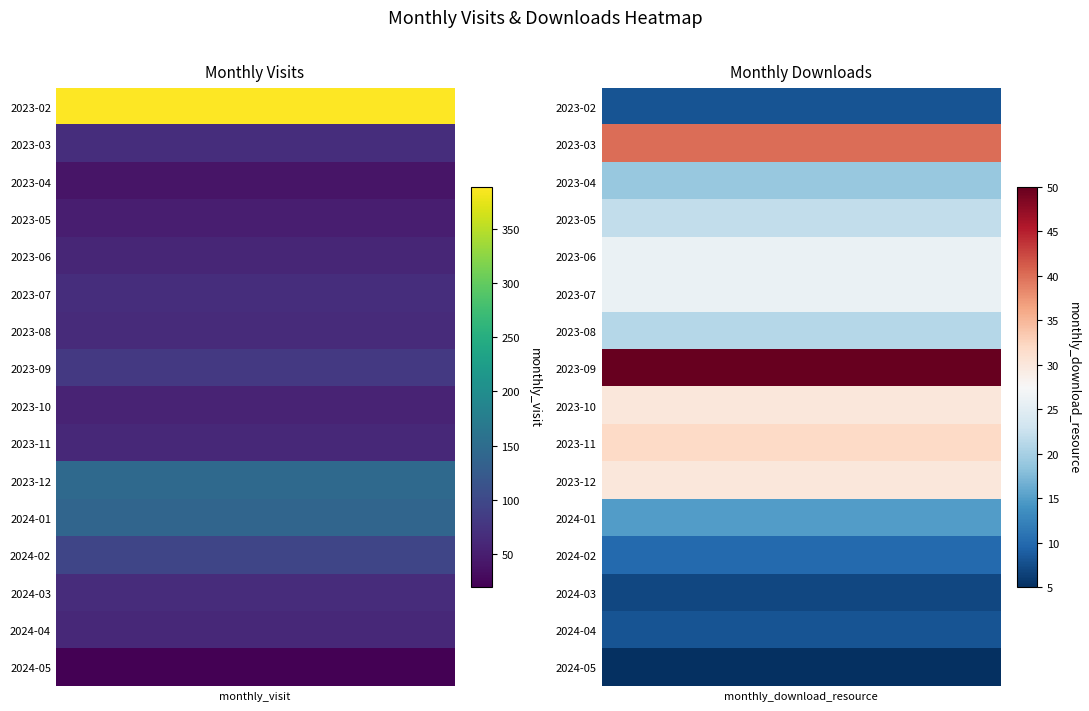

Which series changed the most between 0 and 1?

2023-02